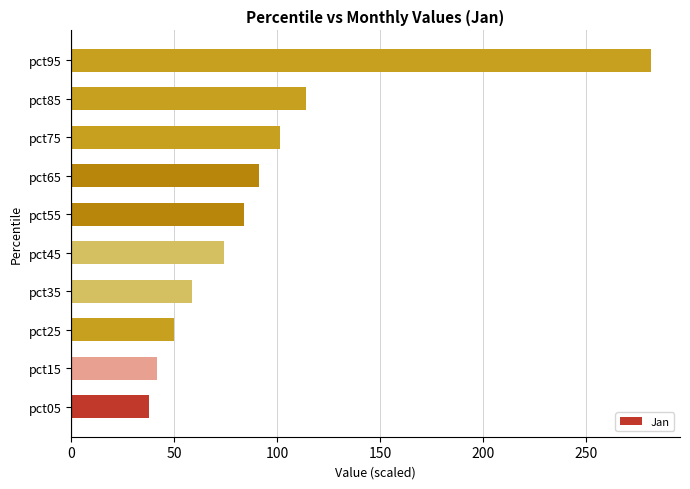

What is the maximum value shown in the chart?

281.6